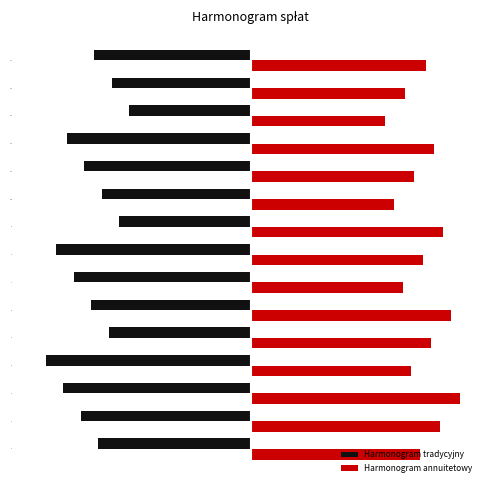

What is the average value of the Harmonogram annuitetowy series?

6.0